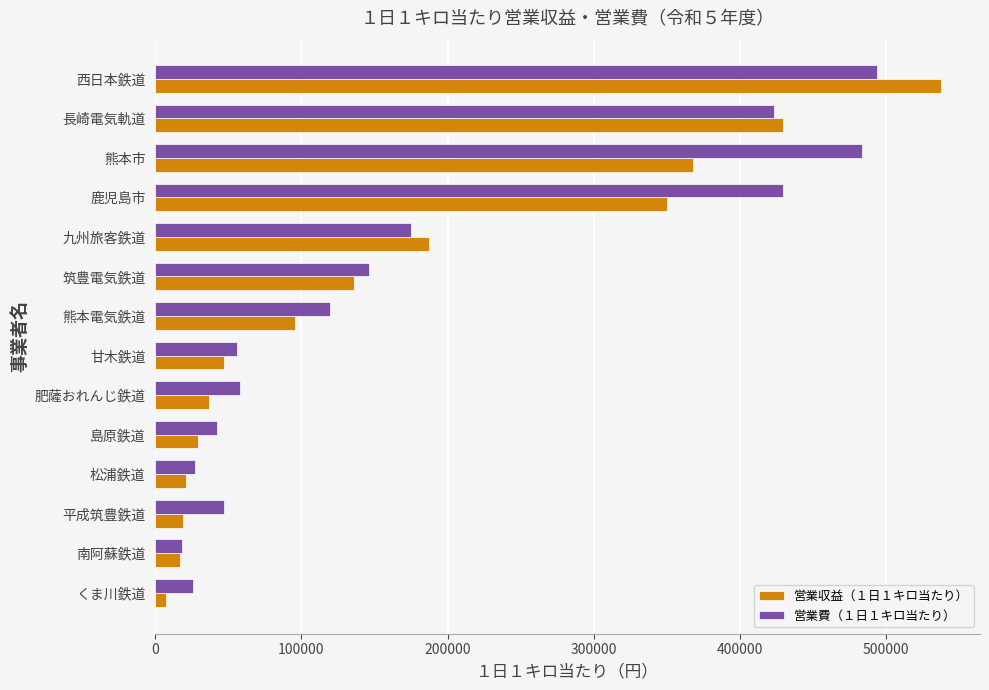

What is the lowest value of the 営業収益（１日１キロ当たり） series?

7613.5